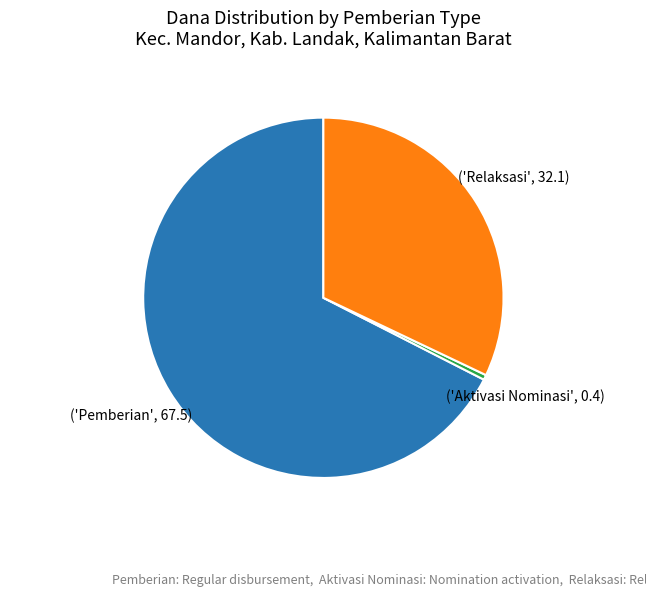

Is there a majority slice in this chart?

Yes